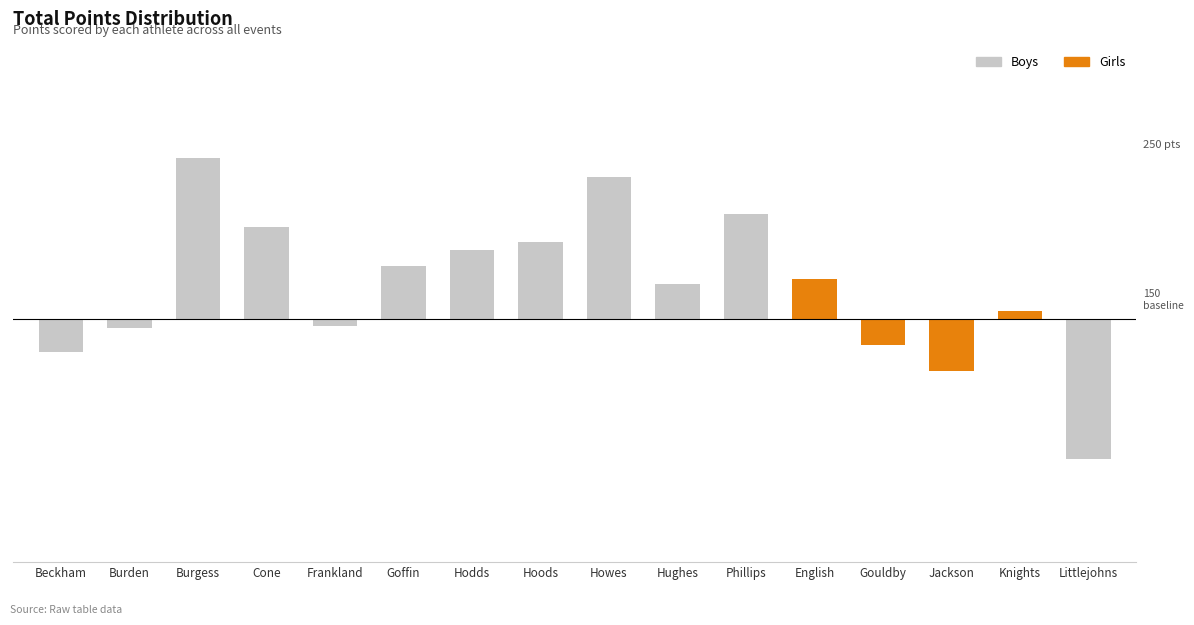

What is the value of the 12th bar from the left?

175